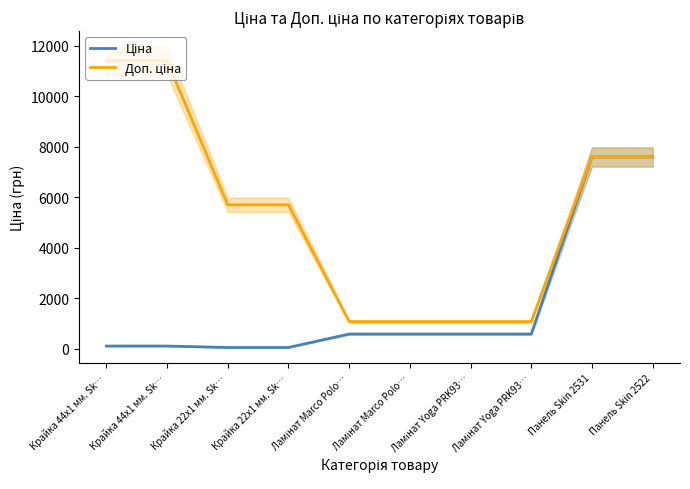

Where is Ціна nearest to the value 3826?

Ламінат Marco Polo…